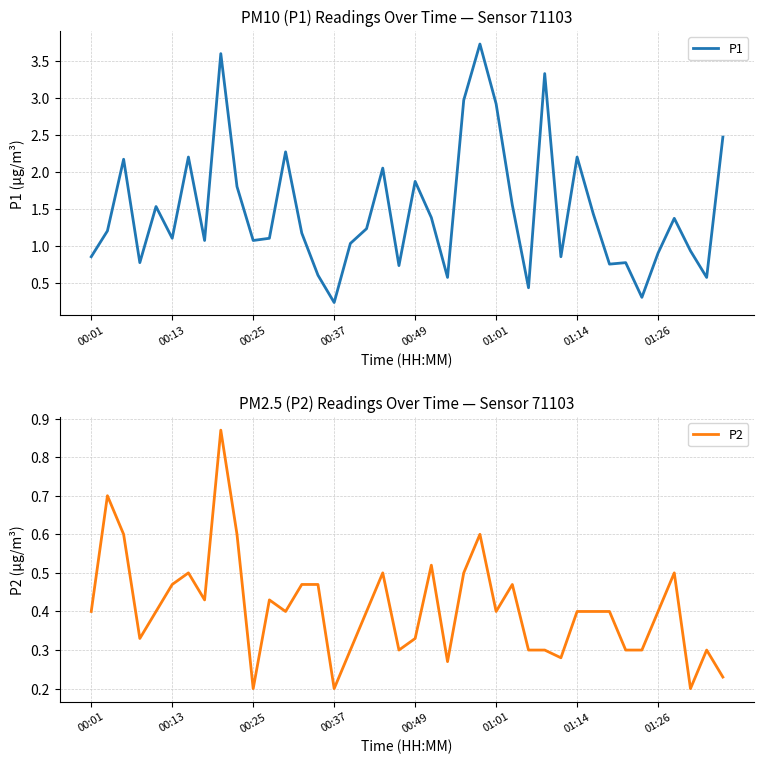

True or false: P1 and P2 cross at least once.

False